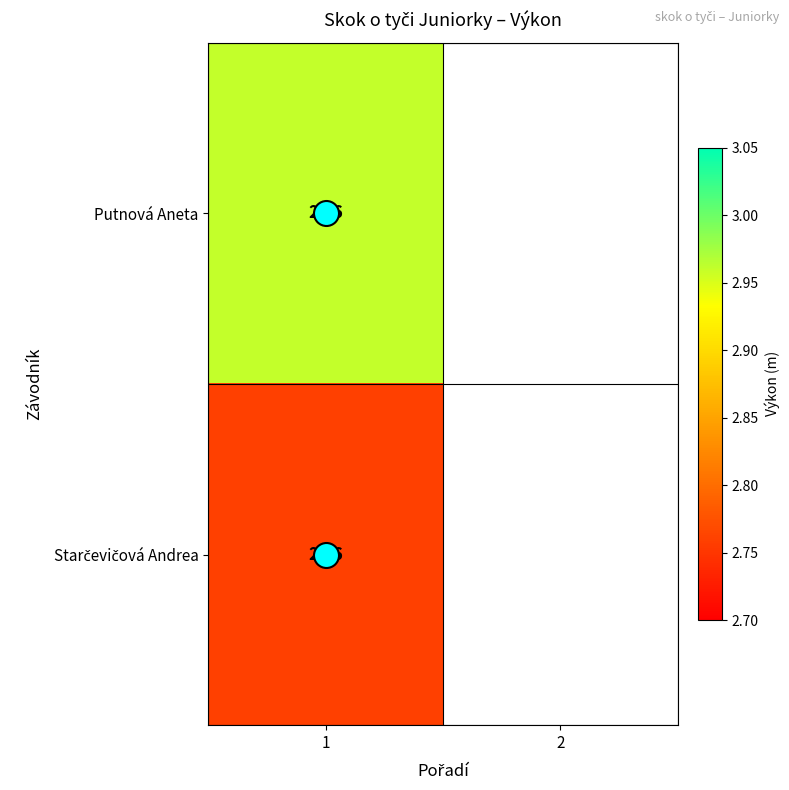

Rank the series at 1 from lowest to highest value.

Starčevičová Andrea, Putnová Aneta